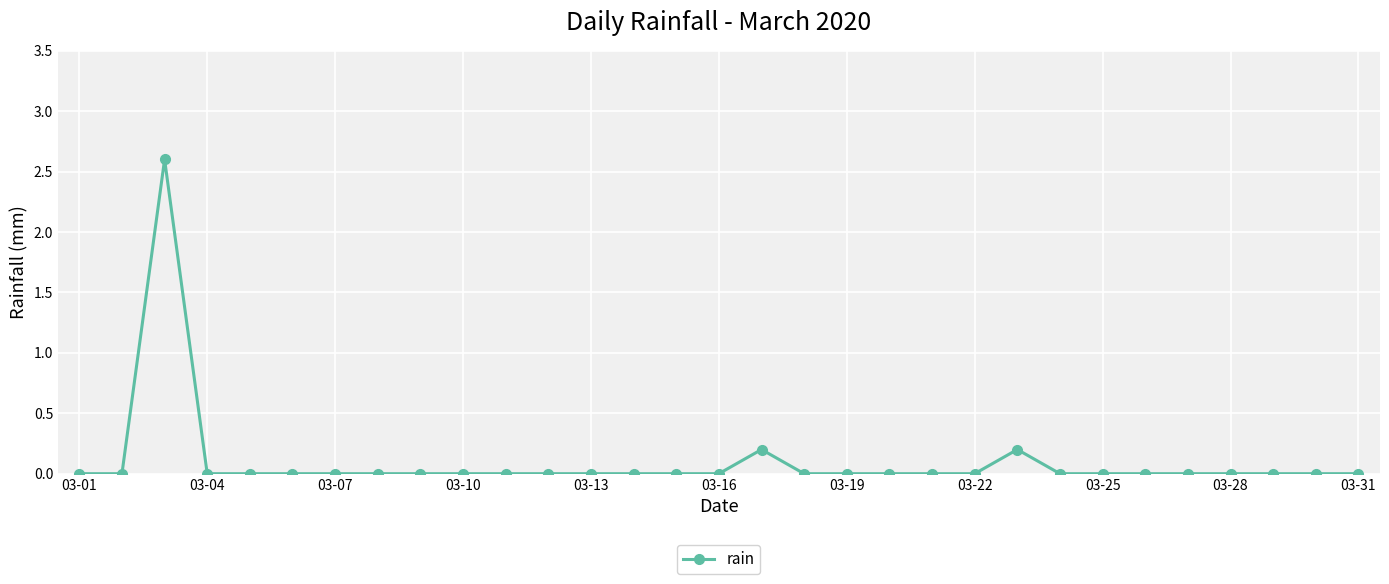

What is the maximum value shown in the chart?

2.6